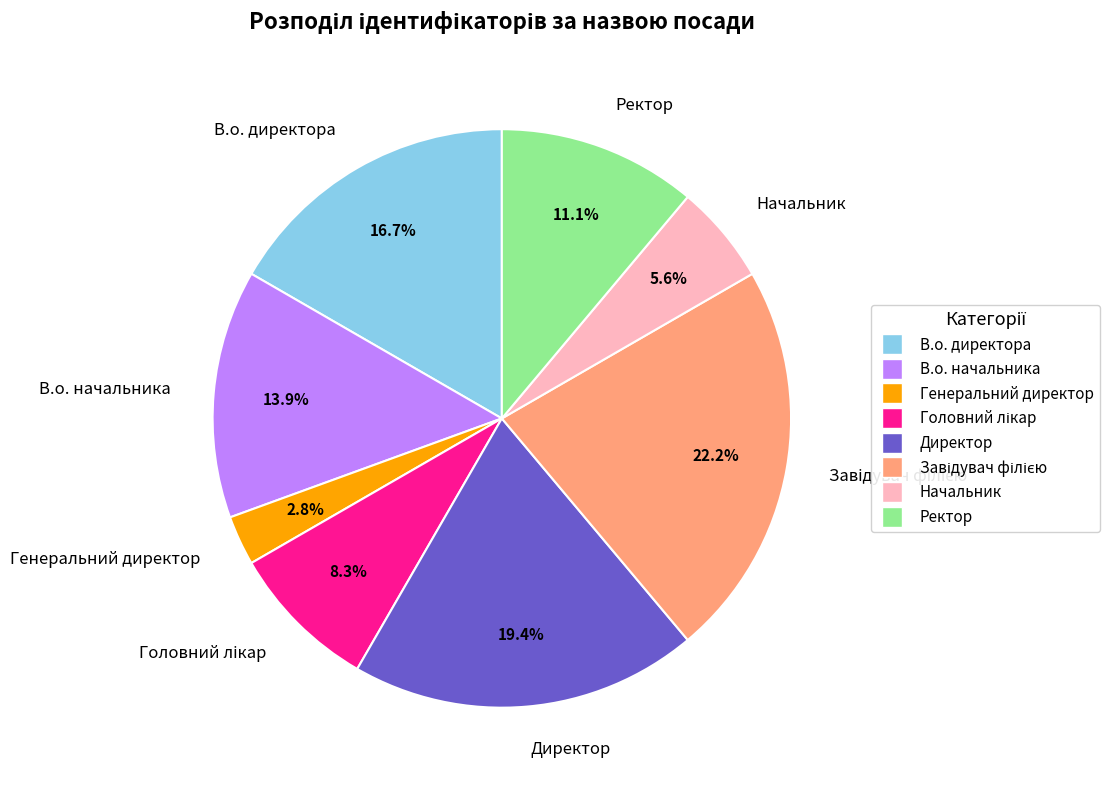

The Директор slice represents 19% of the pie. True or false?

True